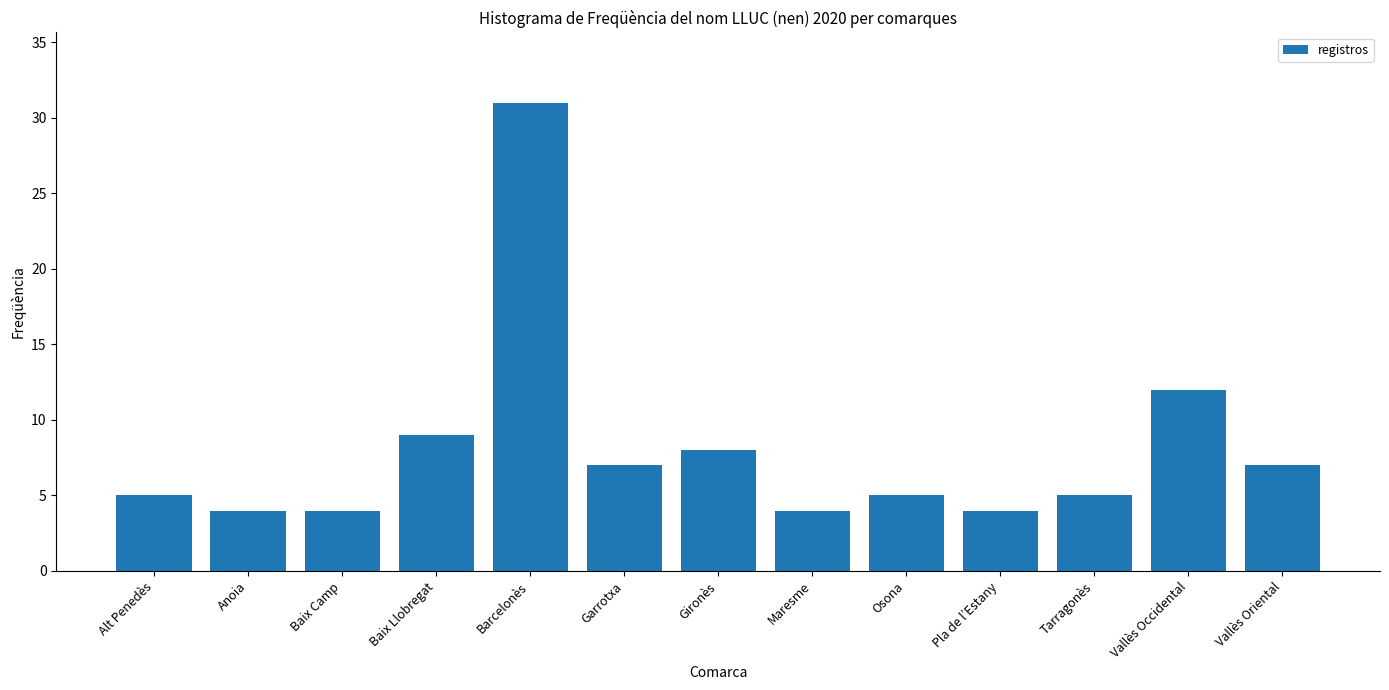

Reading right to left, what are all the values shown in this chart?

Vallès Oriental=7	Vallès Occidental=12	Tarragonès=5	Pla de l’Estany=4	Osona=5	Maresme=4	Gironès=8	Garrotxa=7	Barcelonès=31	Baix Llobregat=9	Baix Camp=4	Anoia=4	Alt Penedès=5